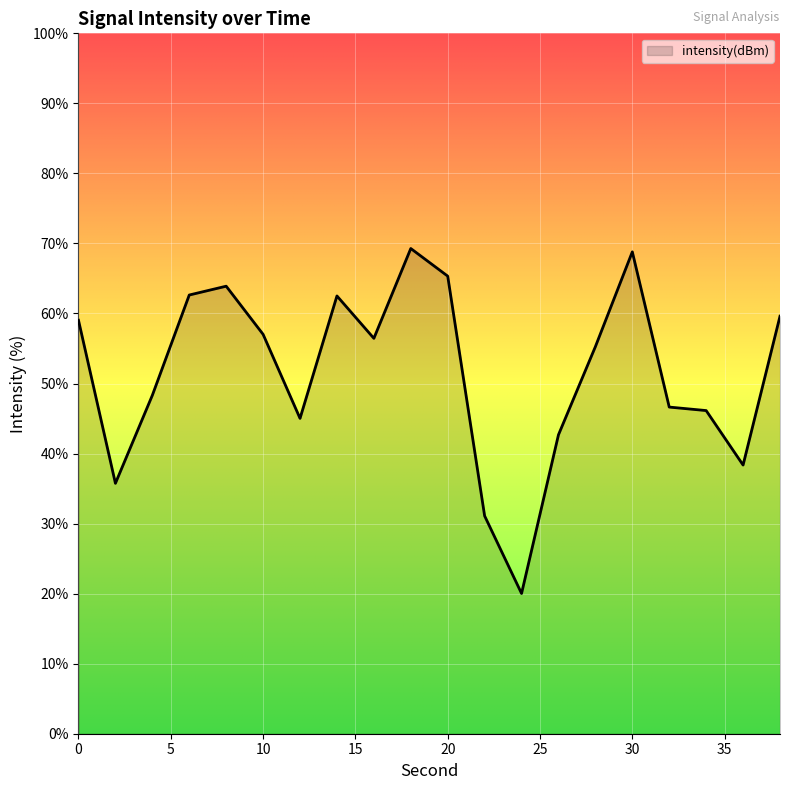

What is the maximum value shown in the chart?

69.3